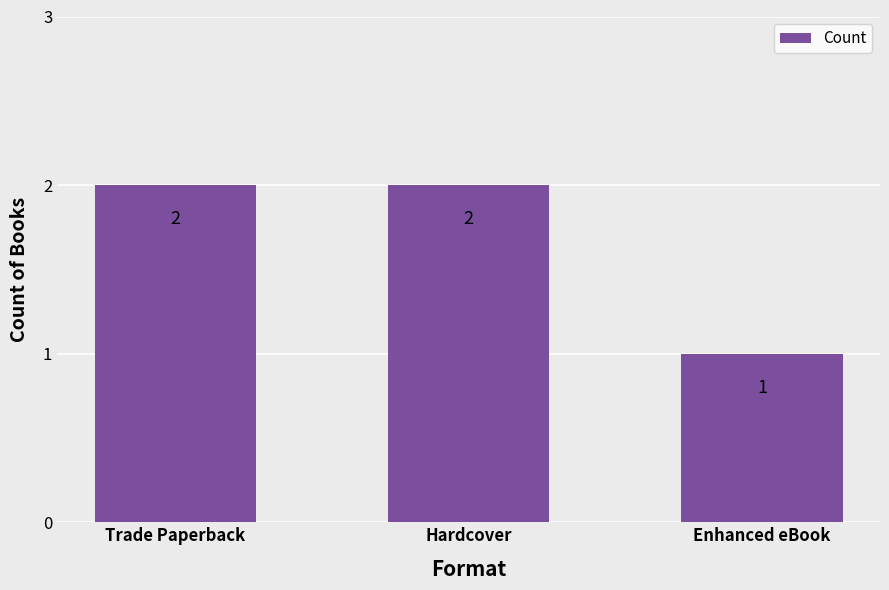

How many series are shown in this chart?

1